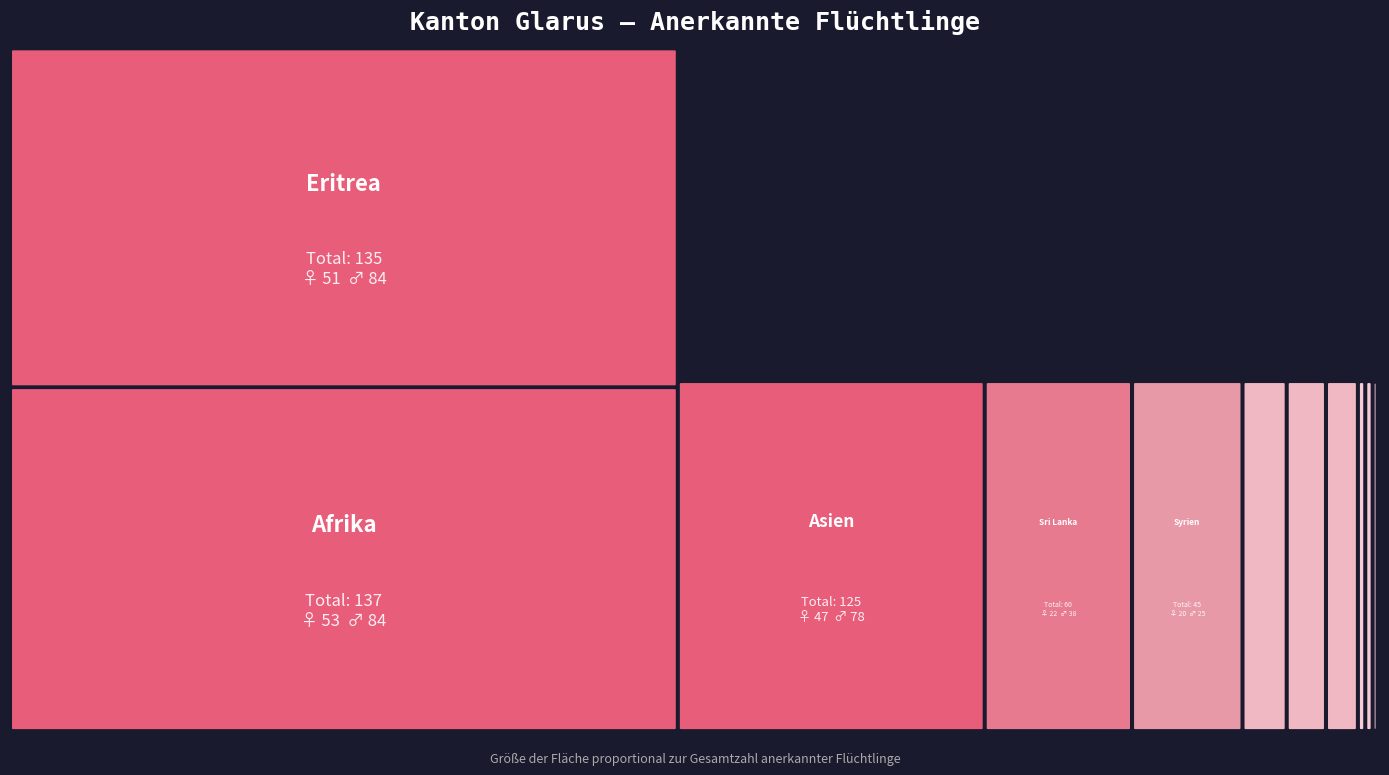

What is the total value across all series at Total?

558